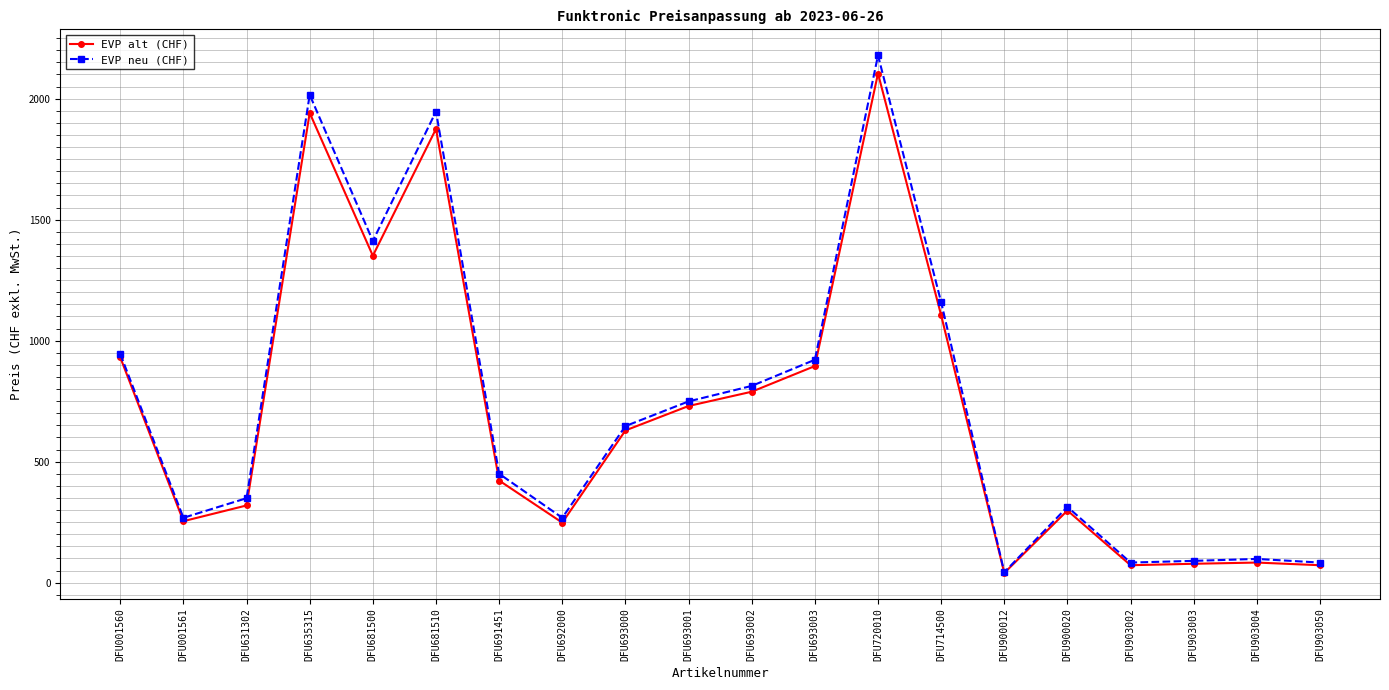

What is the label of the 1st point from the right?

DFU903050